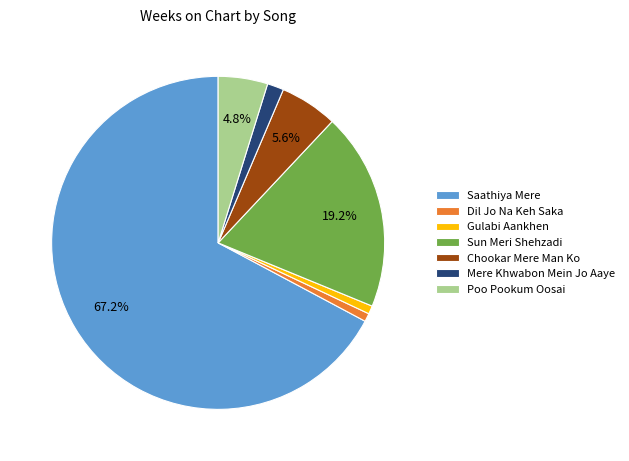

To the nearest percent, what is the average slice percentage?

14%